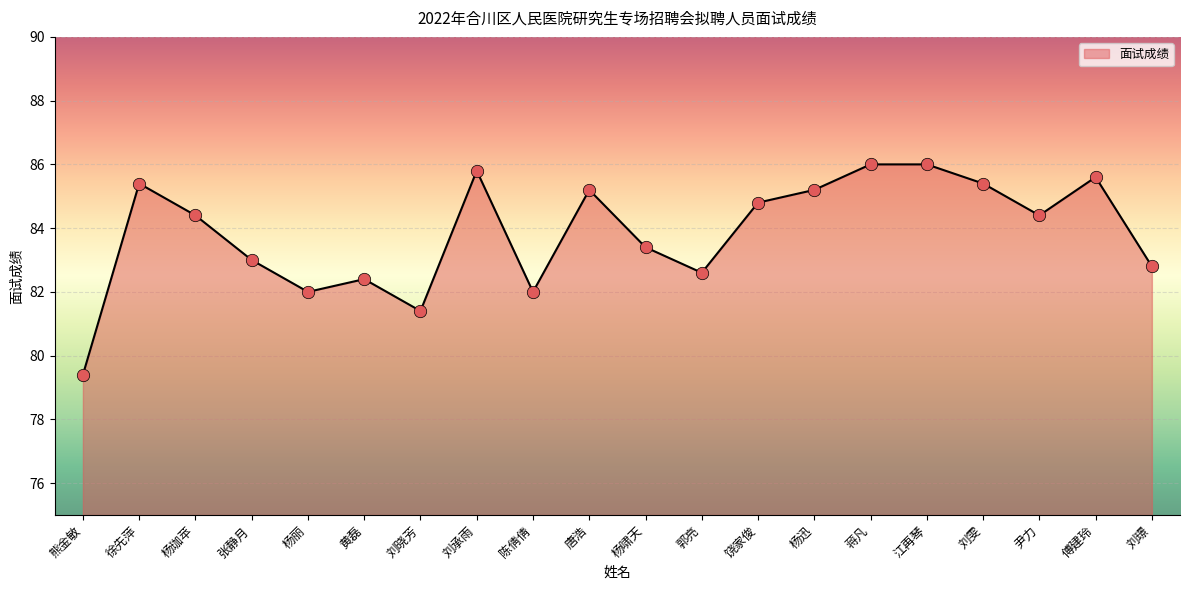

Approximately how many times larger is the value at 郭亮 compared to 蒋凡?

1.0